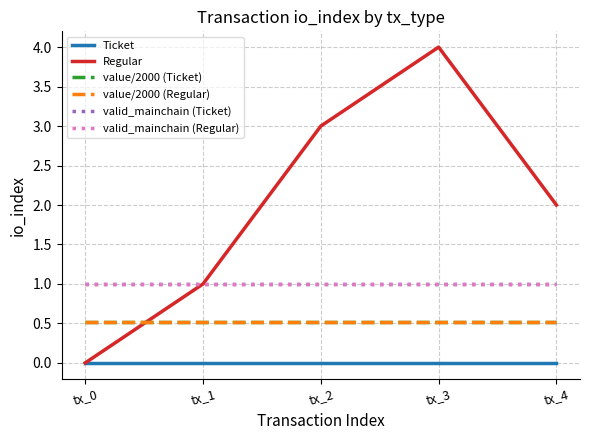

Is this an area chart (filled region under the line)?

No